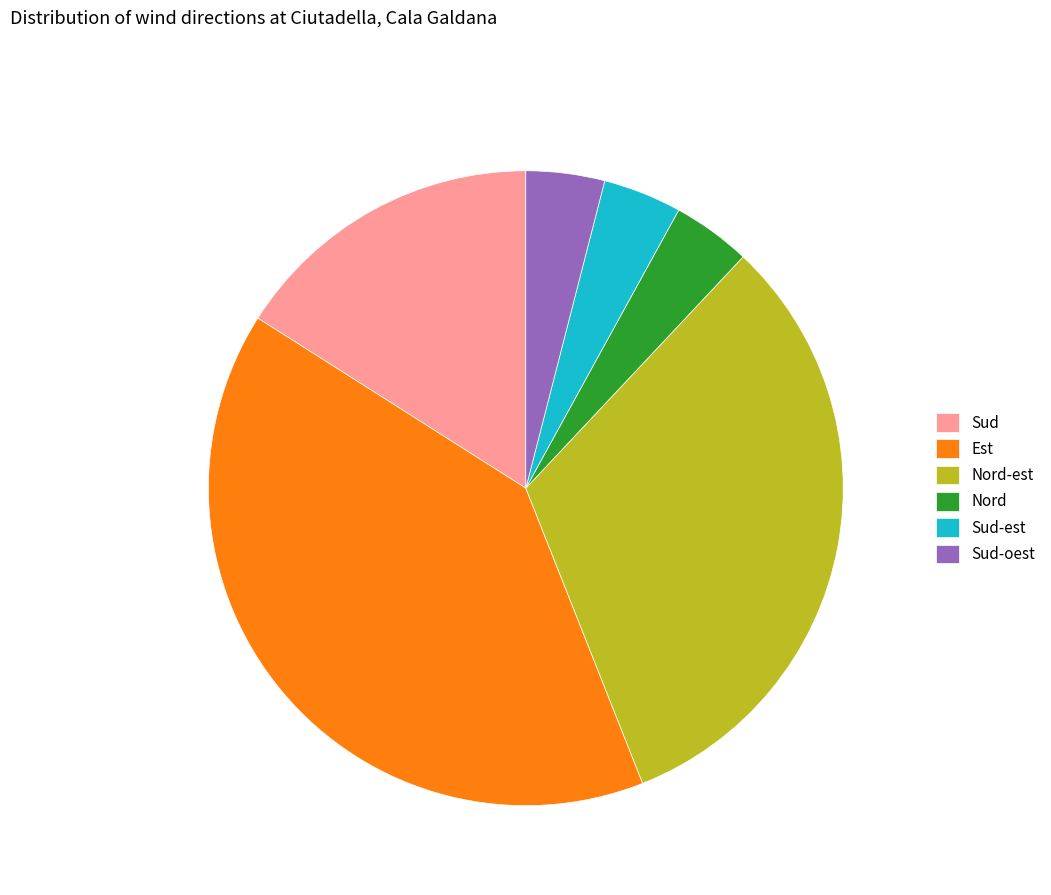

Combined, do Sud and Nord account for over 50%?

No